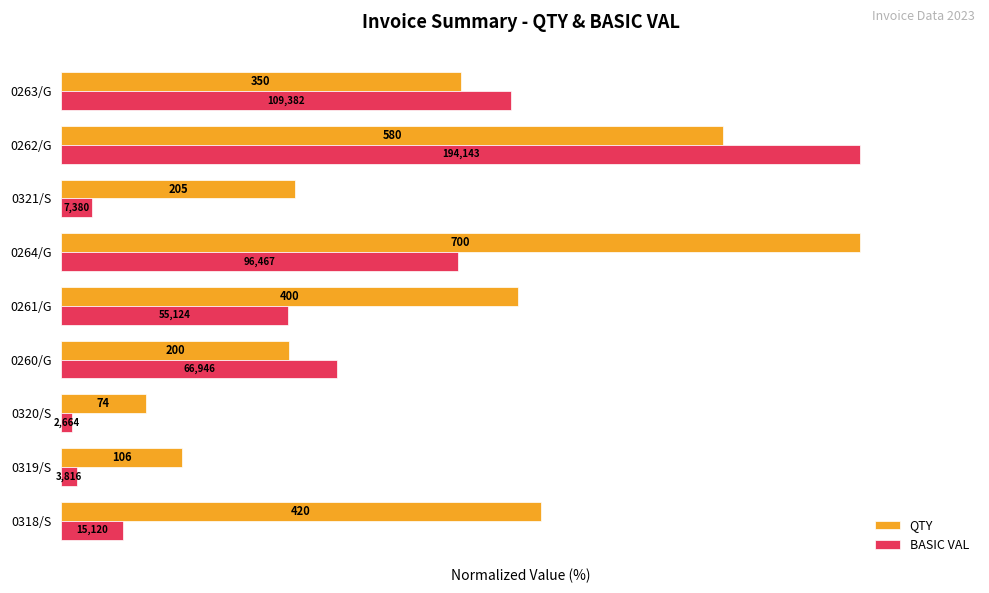

What is the greatest value displayed?

100.0